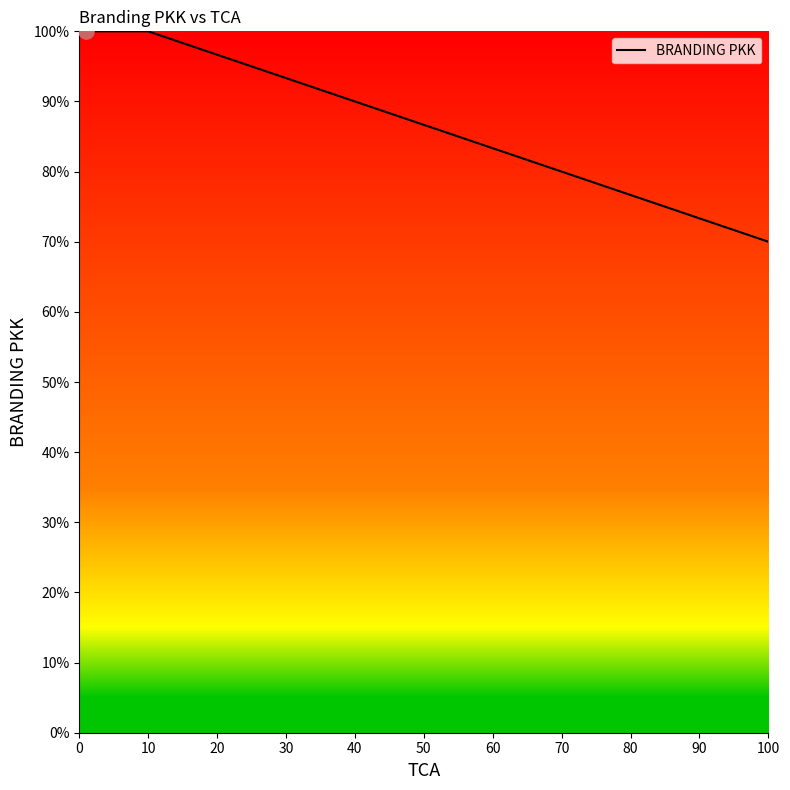

What is the maximum value shown in the chart?

100